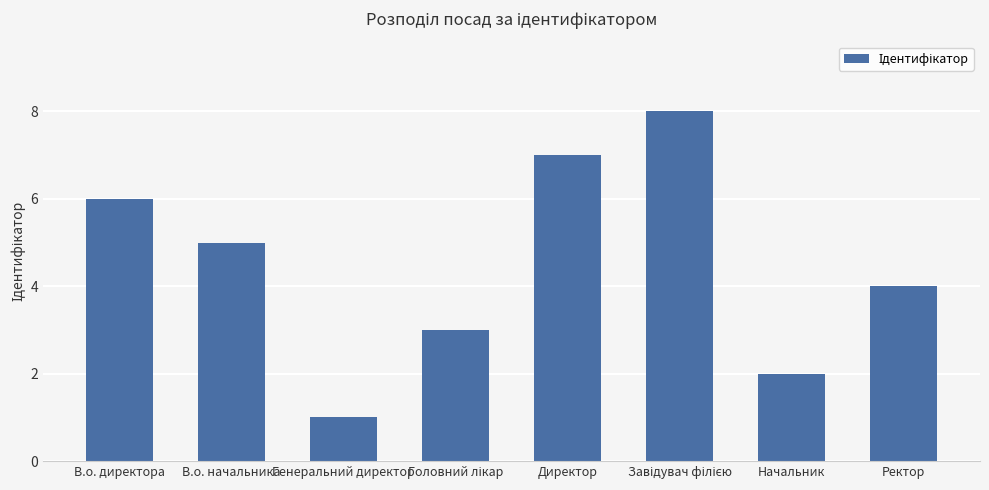

What is the label of the 2nd bar from the left?

В.о. начальника